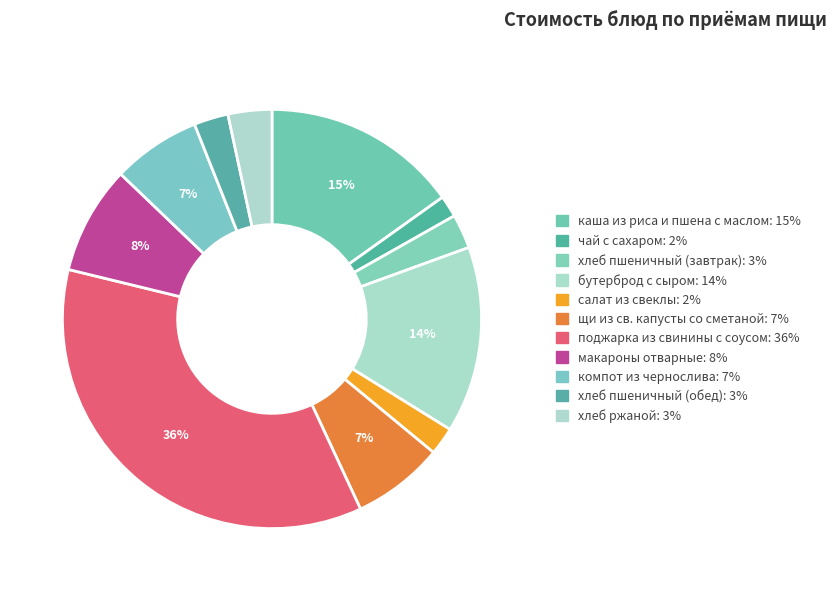

Count the number of slices in the pie.

11